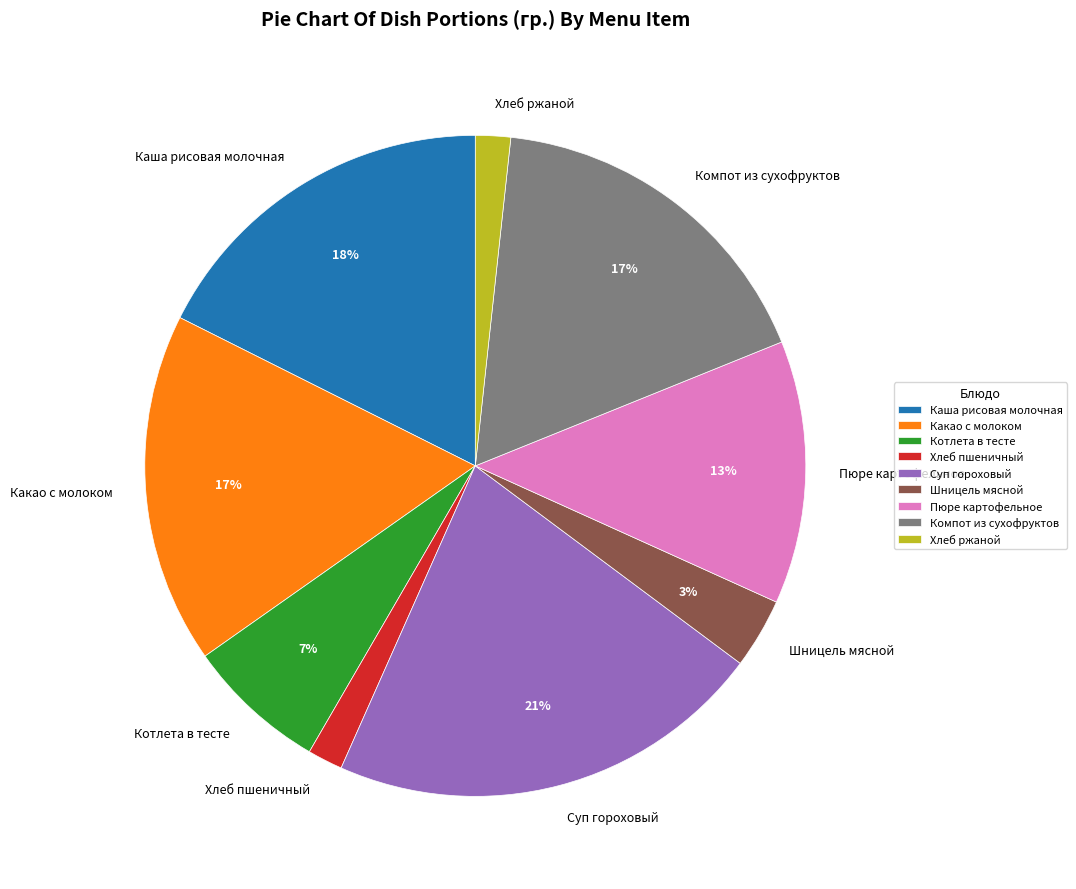

Between Пюре картофельное and Котлета в тесте, which is larger?

Пюре картофельное